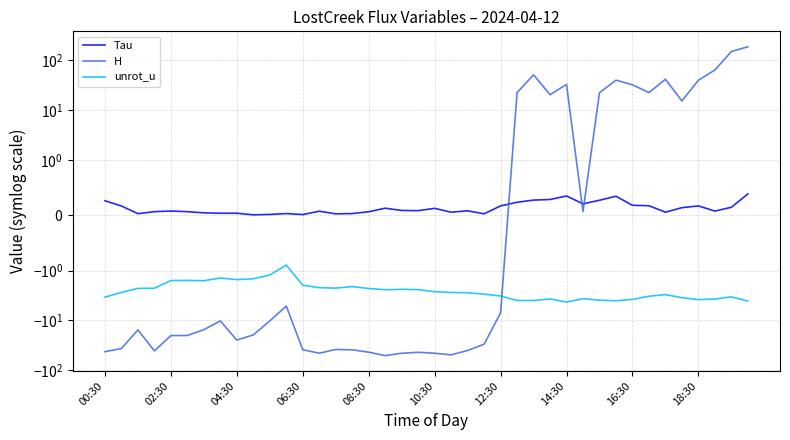

What are all the series names shown in the legend?

Tau, H, unrot_u